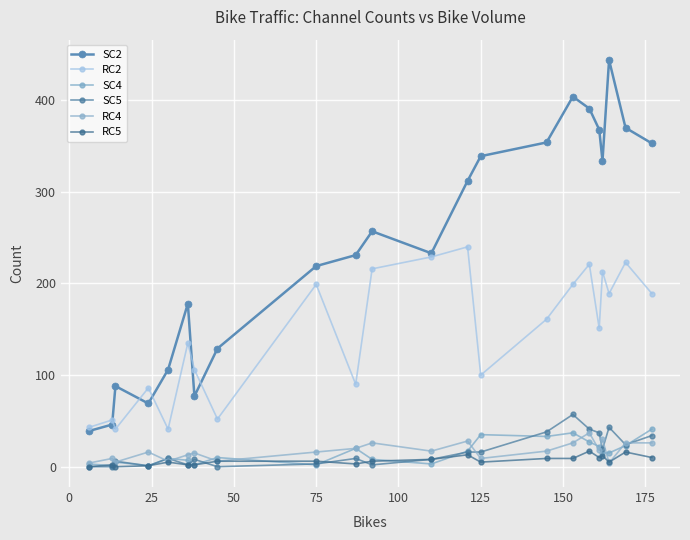

At how many categories does at least one series exceed 330?

9